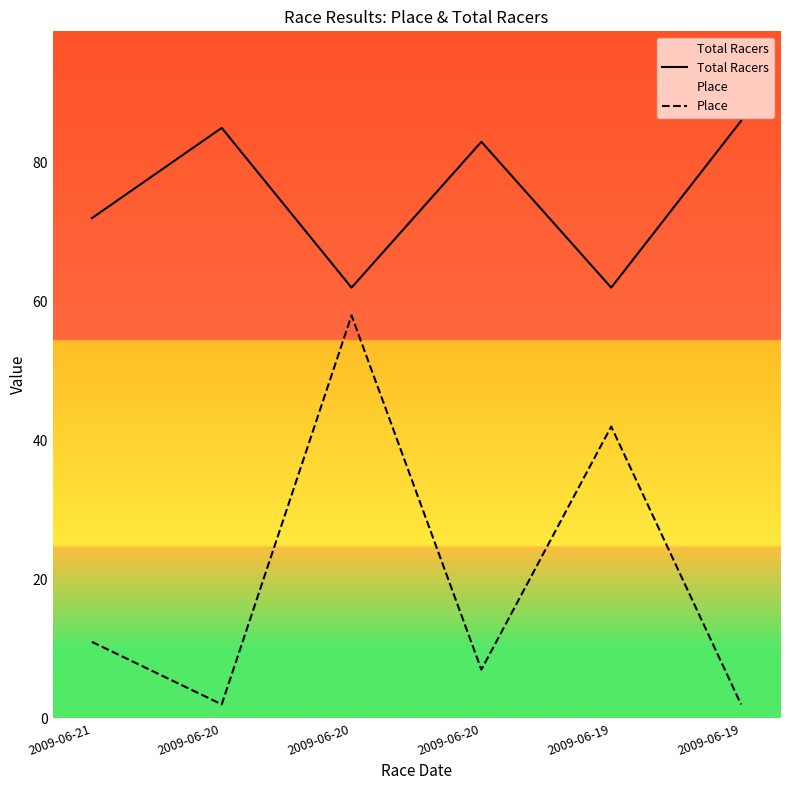

What is the smallest value displayed?

2